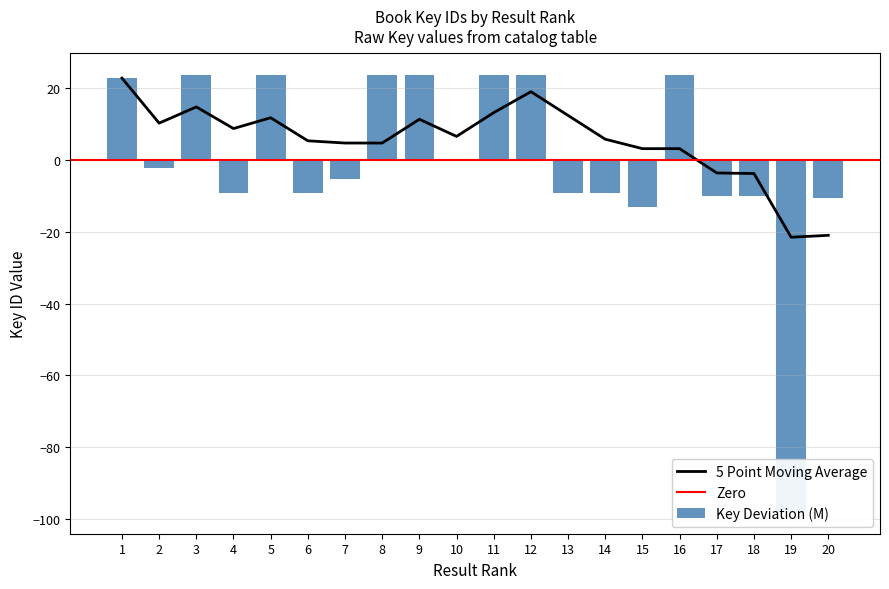

Does the chart contain stacked bars?

No